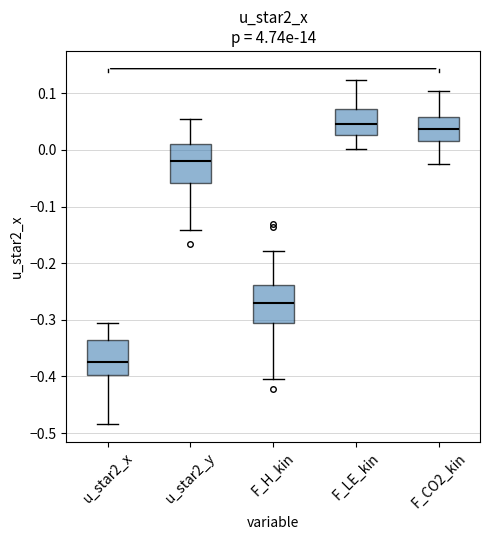

Reading left to right, read every box against the y-axis: the position of its median line, the range the box covers, and the ends of its whiskers. The values are not printed on the chart, so give them approximately, as read against the axis.

u_star2_x: median -0.37, box -0.40 to -0.34, whiskers -0.48 to -0.30
u_star2_y: median -0.02, box -0.06 to 0.01, whiskers -0.14 to 0.05
F_H_kin: median -0.27, box -0.31 to -0.24, whiskers -0.40 to -0.18
F_LE_kin: median 0.04, box 0.03 to 0.07, whiskers 0.00 to 0.12
F_CO2_kin: median 0.04, box 0.02 to 0.06, whiskers -0.02 to 0.10